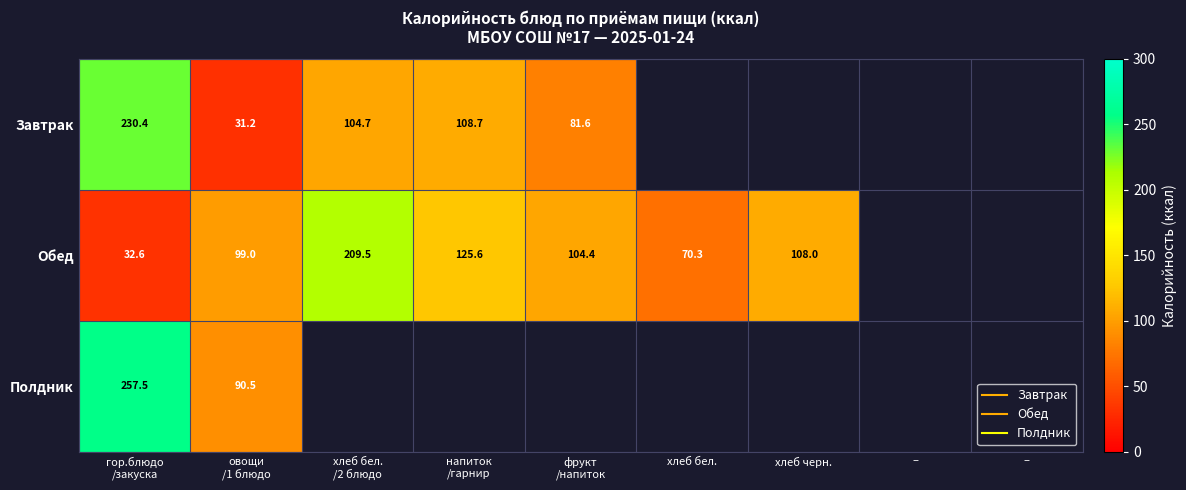

Which series has the largest range (max minus min)?

Завтрак